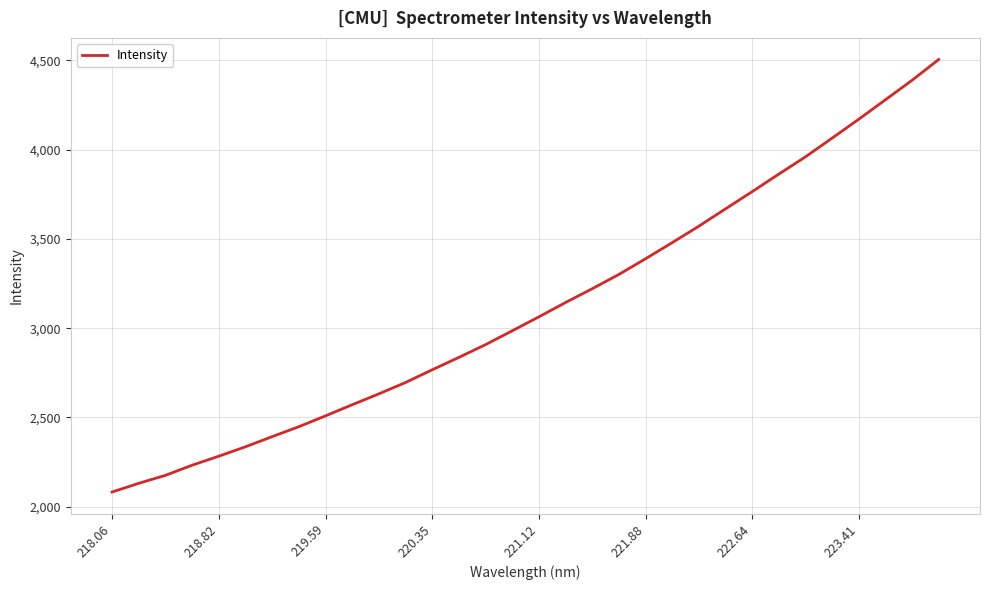

What is the greatest value displayed?

4505.5